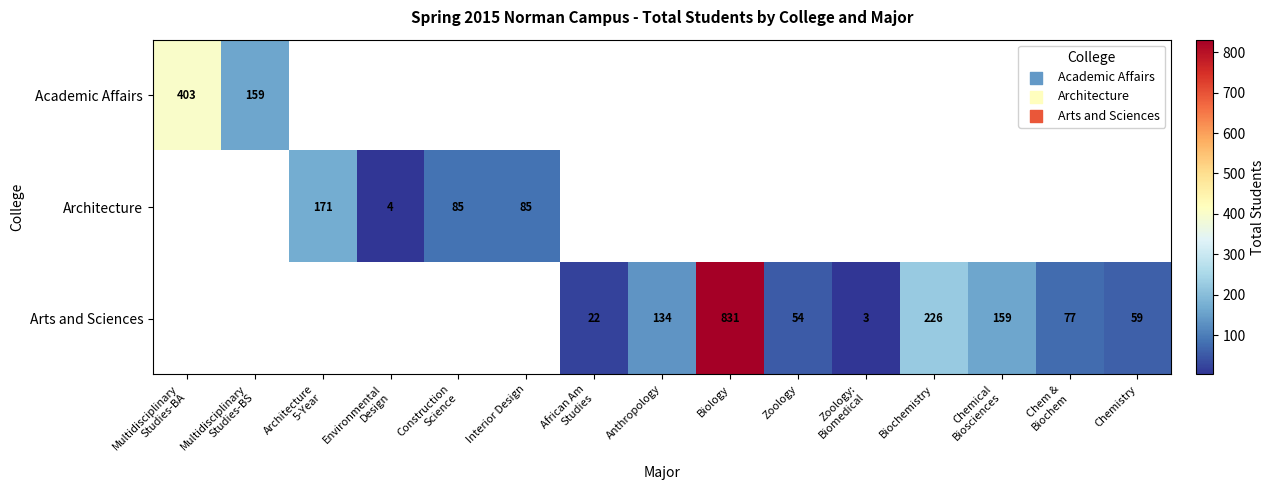

Is it true that Arts and Sciences equals 91 at Zoology?

False